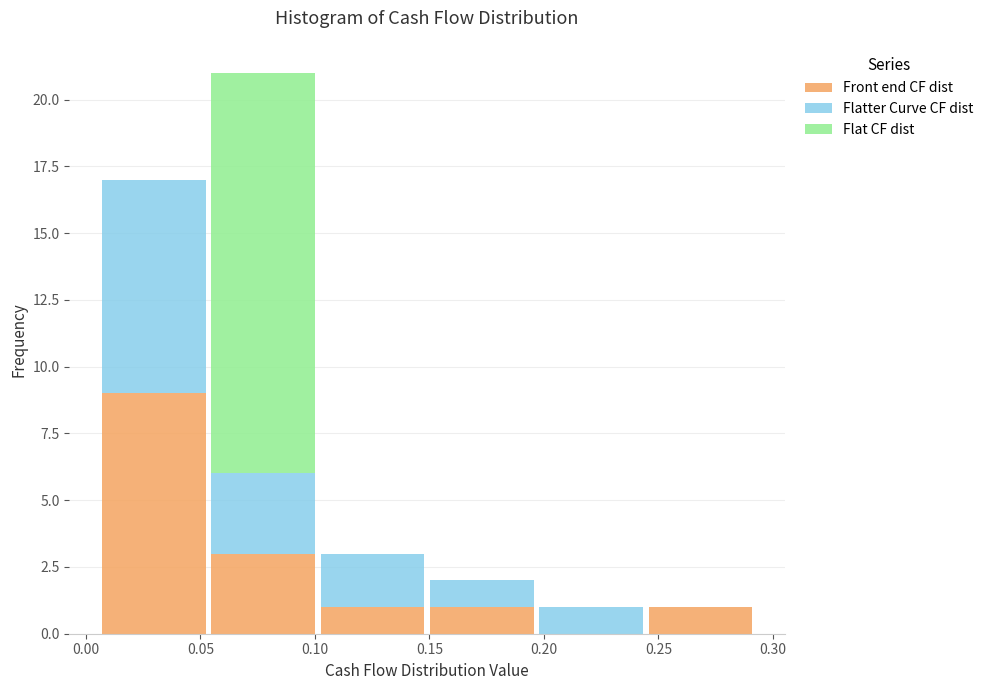

Which range on the x-axis has the tallest stacked bar (by total height)?

0.055 to 0.100